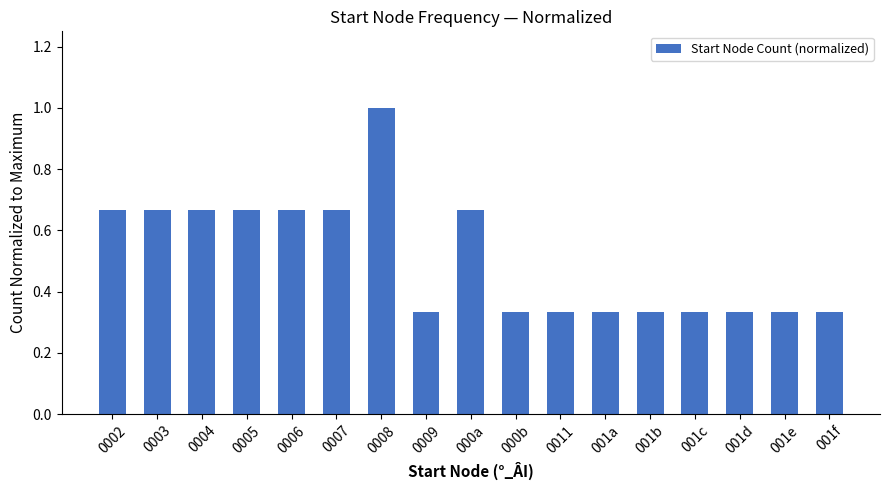

The chart shows a value of 1.2 at 0007. True or false?

False